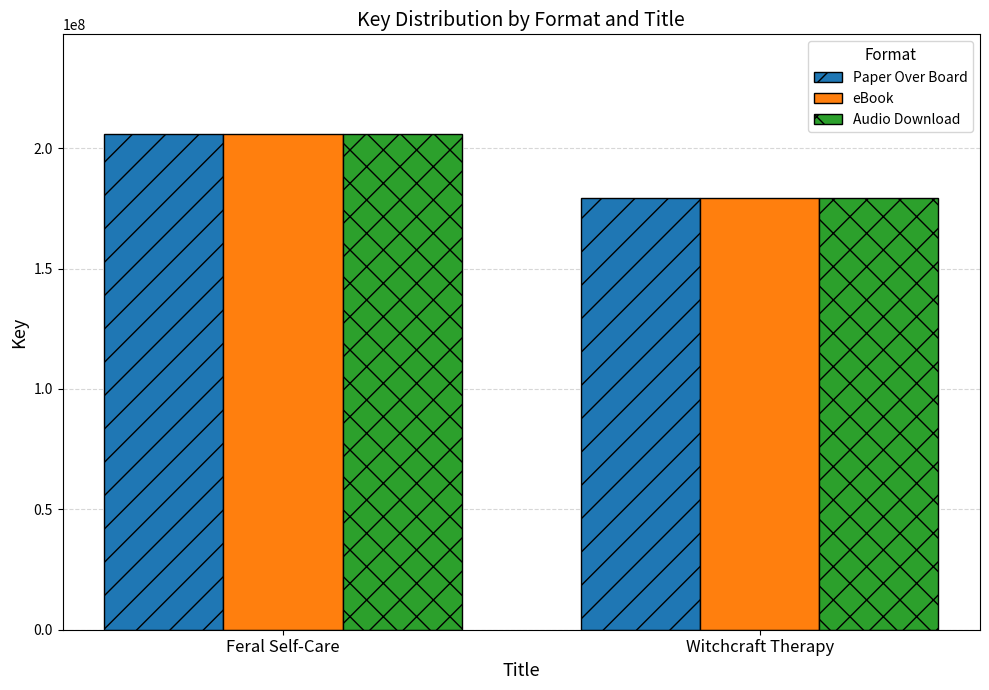

The eBook series shows 103784195 at Feral Self-Care. True or false?

False